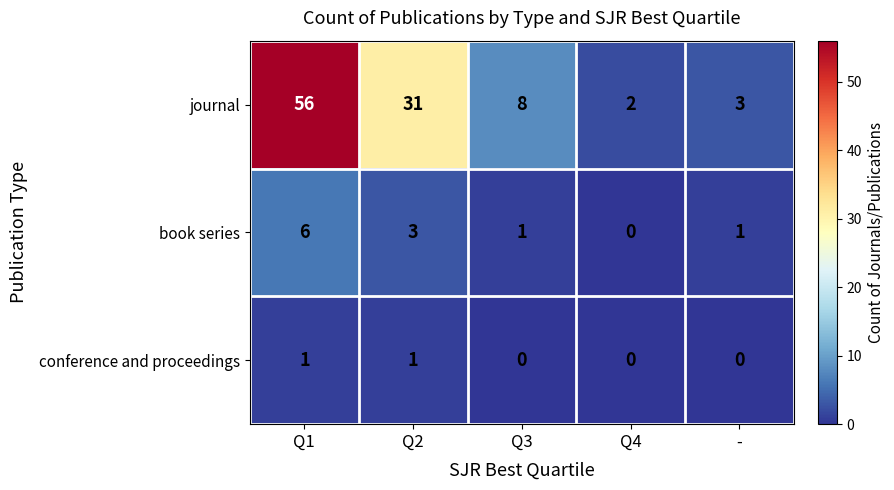

True or false: conference and proceedings has a value of 2 at Q1.

False